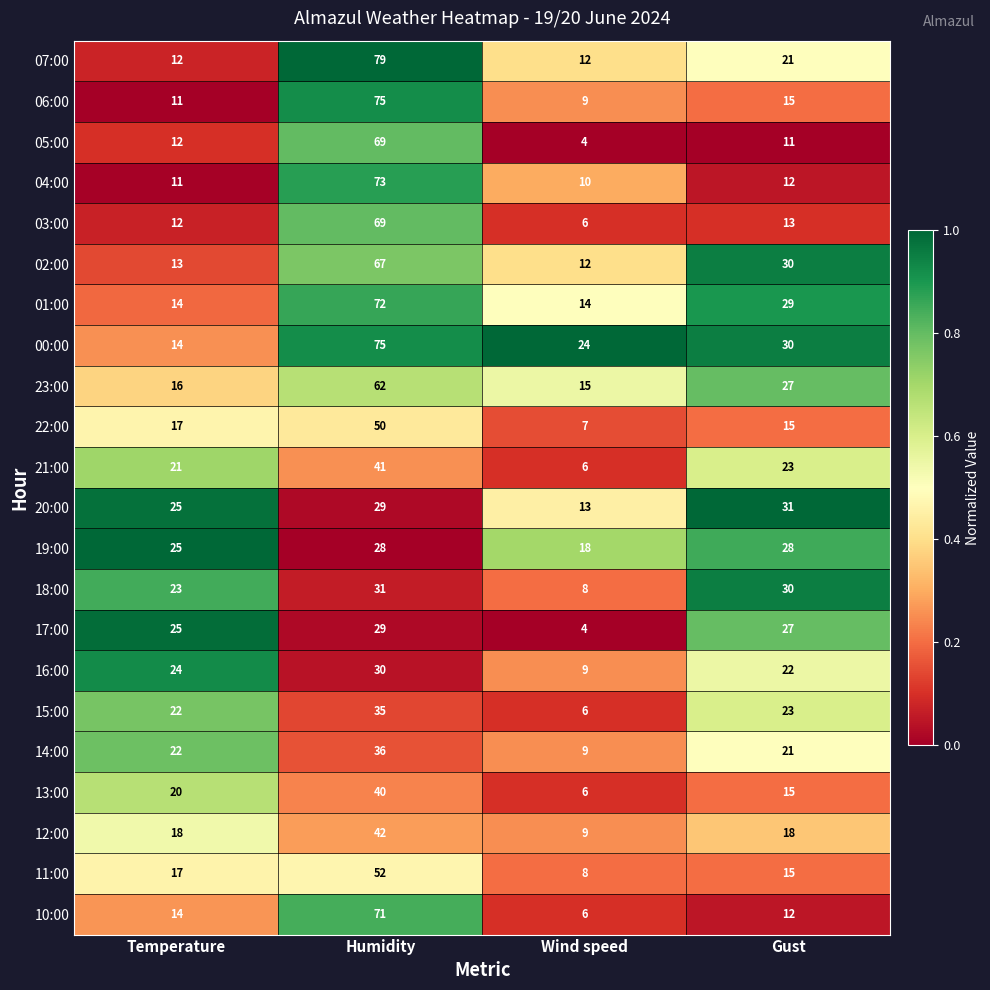

What is the difference between the second highest and minimum values in the 12:00 series?

9